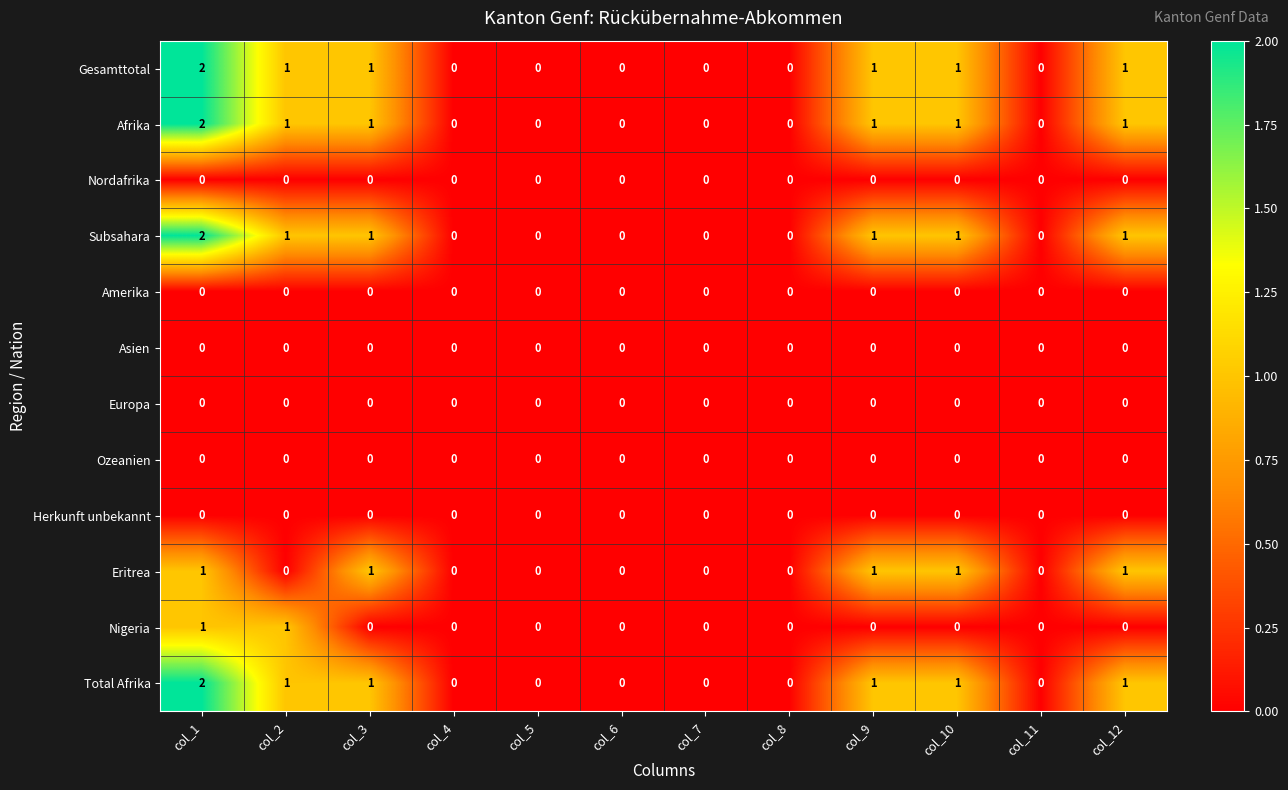

What is the total value across all series at col_1?

10